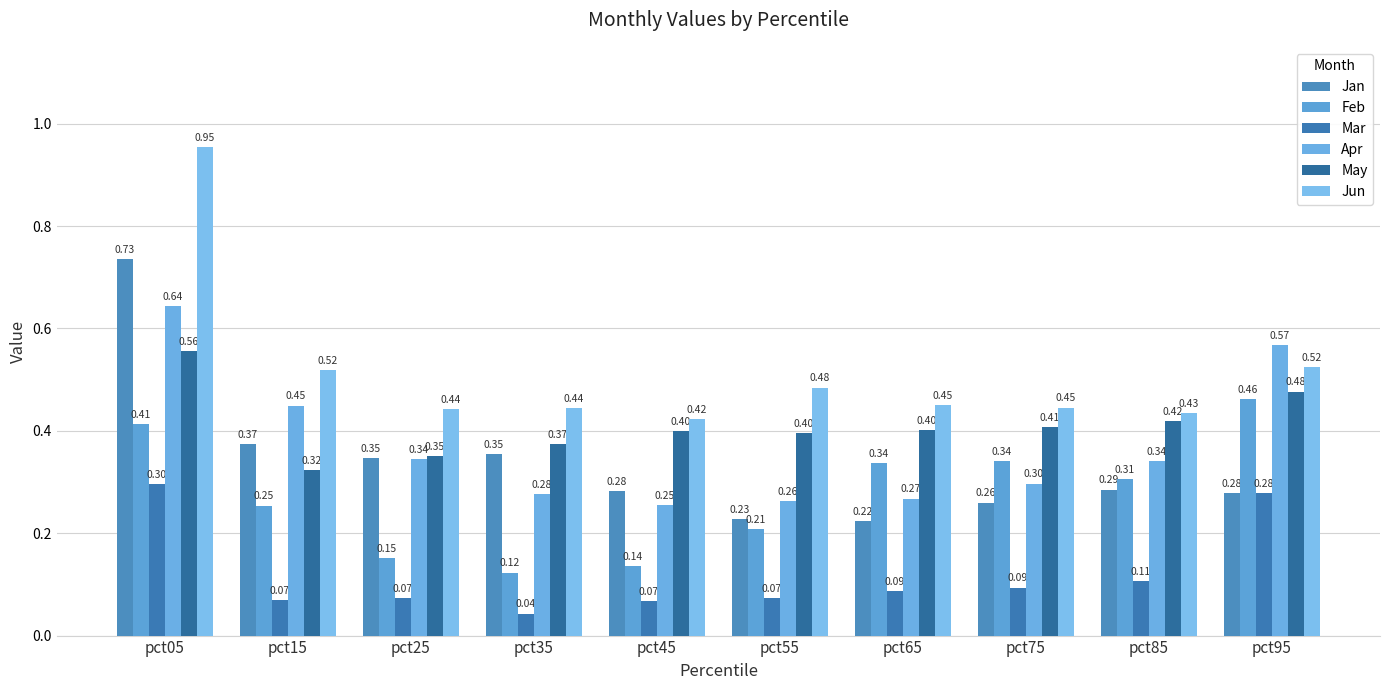

What is the value of the Mar bar at the 2nd from the left?

0.1